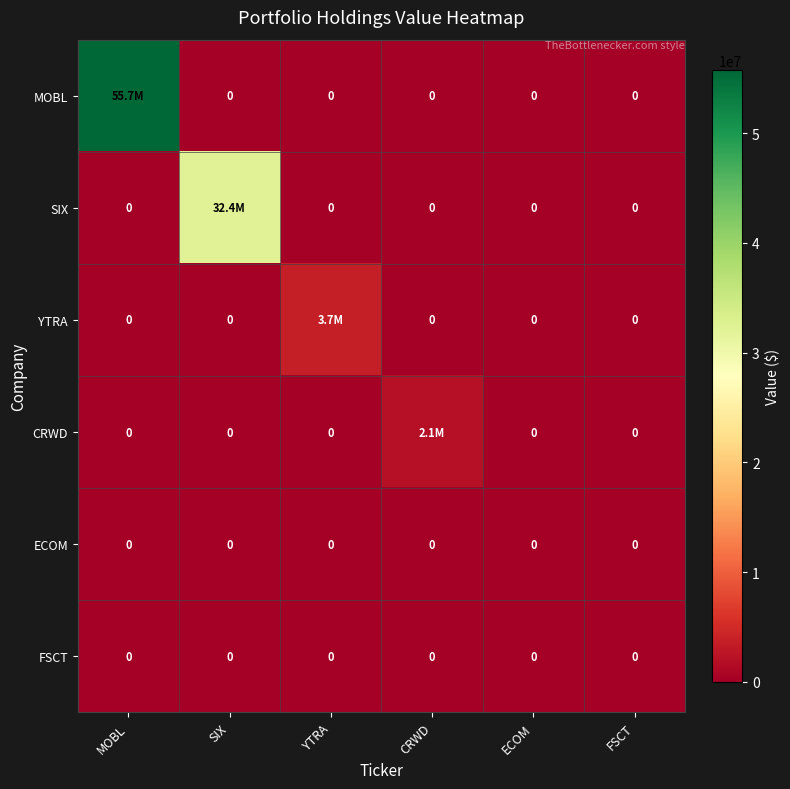

At how many categories does at least one series exceed 40868664?

1